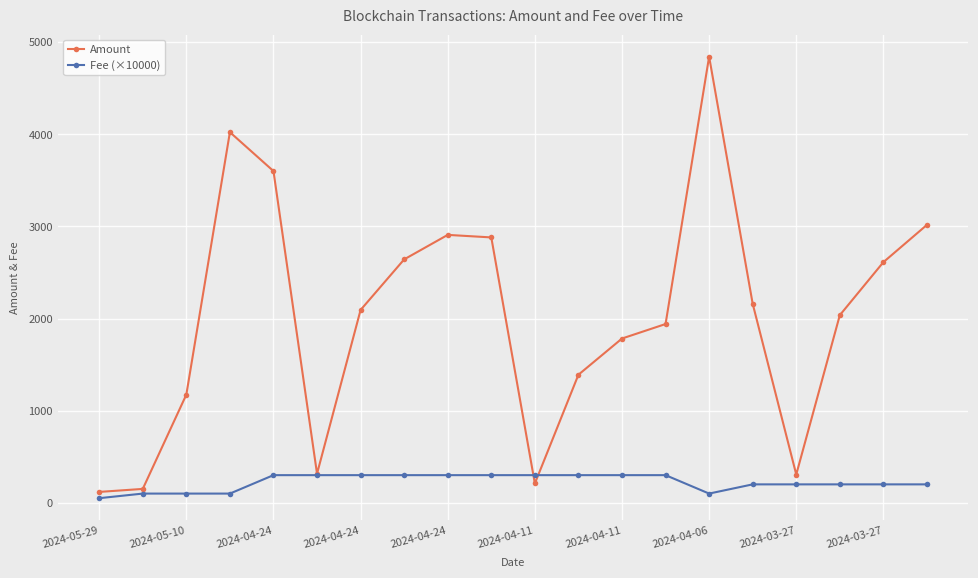

Which series has the largest range (max minus min)?

Amount